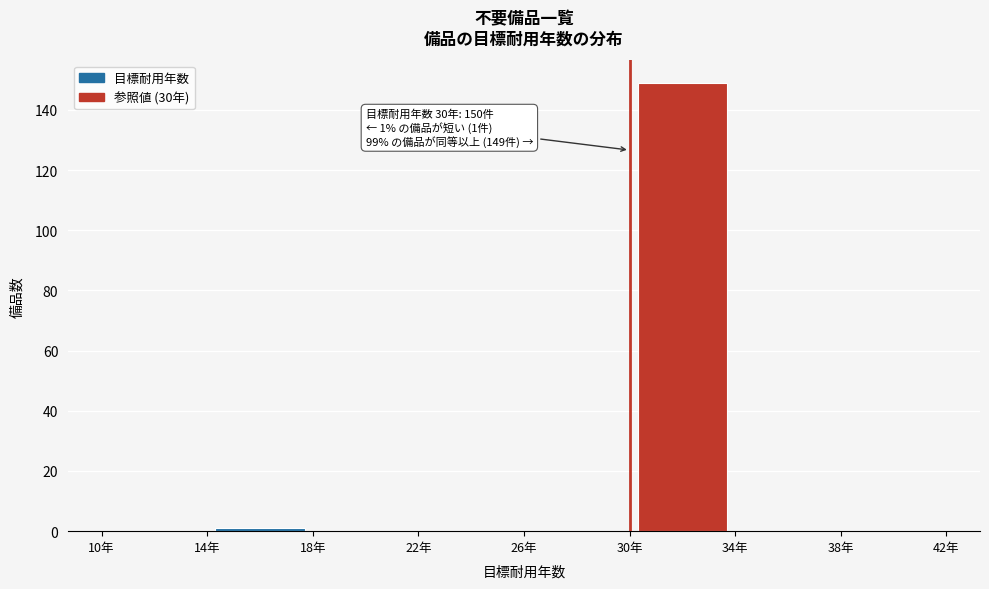

Over which range of the x-axis is the bar tallest?

30 to 34